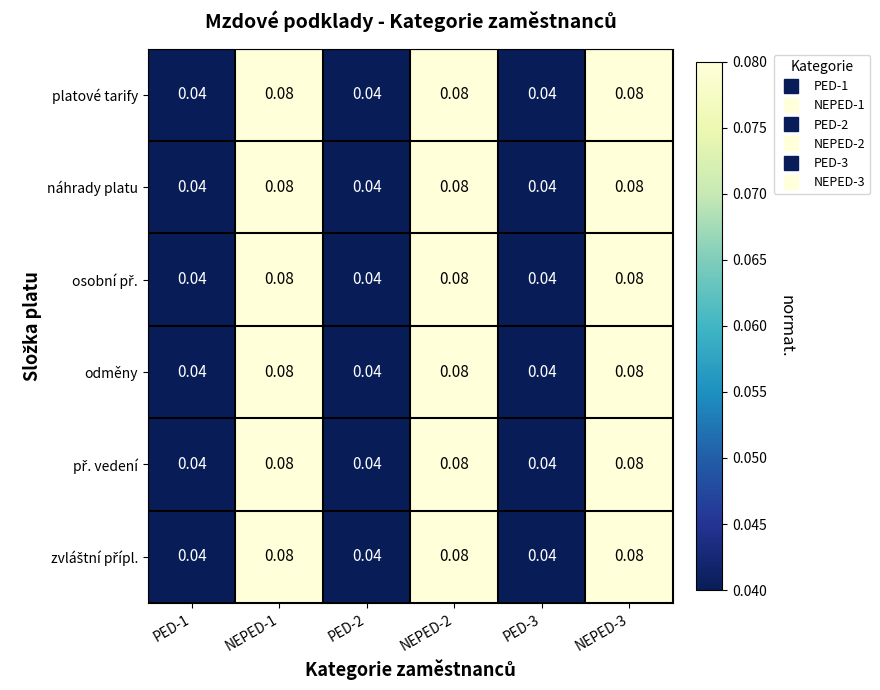

Which series has the largest total across all categories?

platové tarify